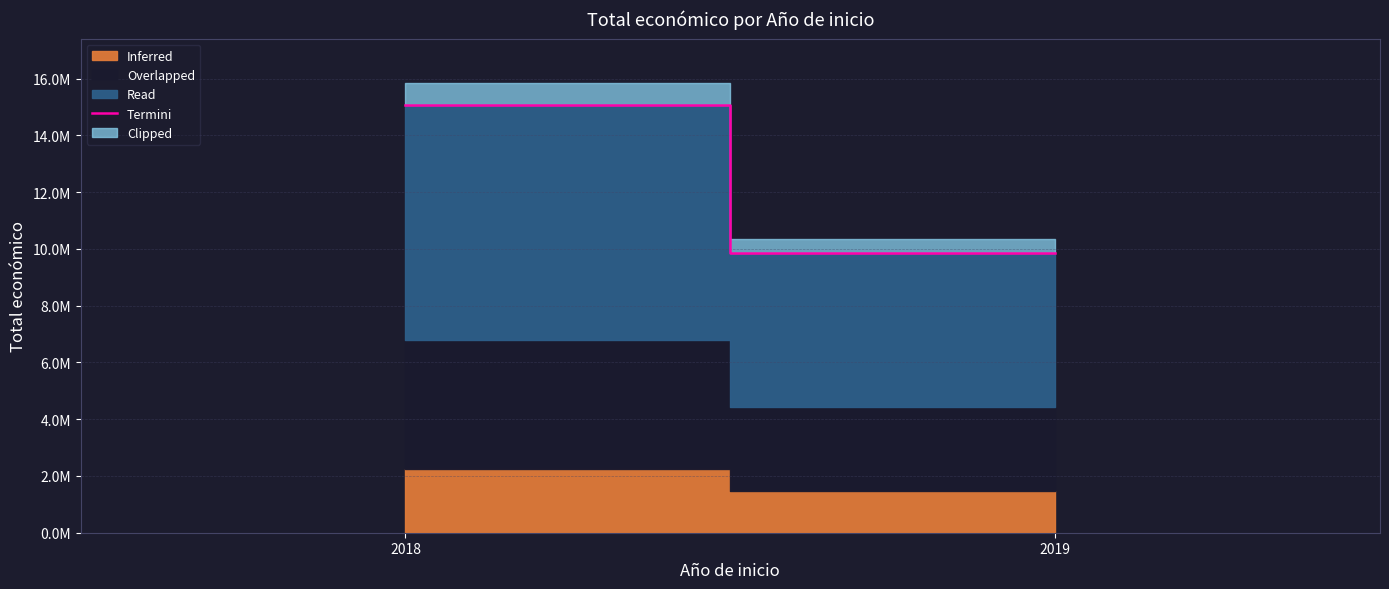

What is the average value?

12461219